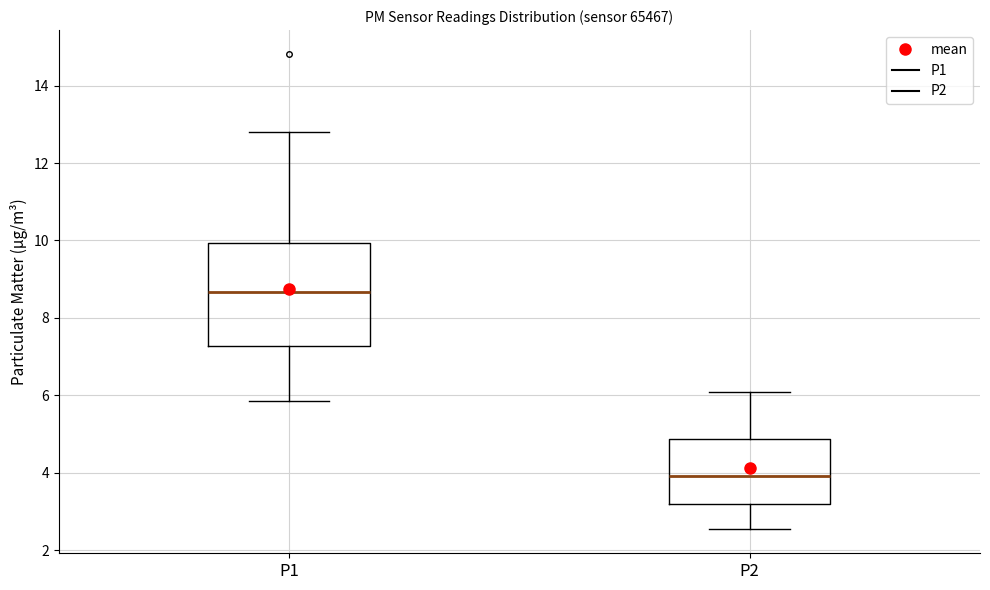

Which box's median line is the highest?

P1